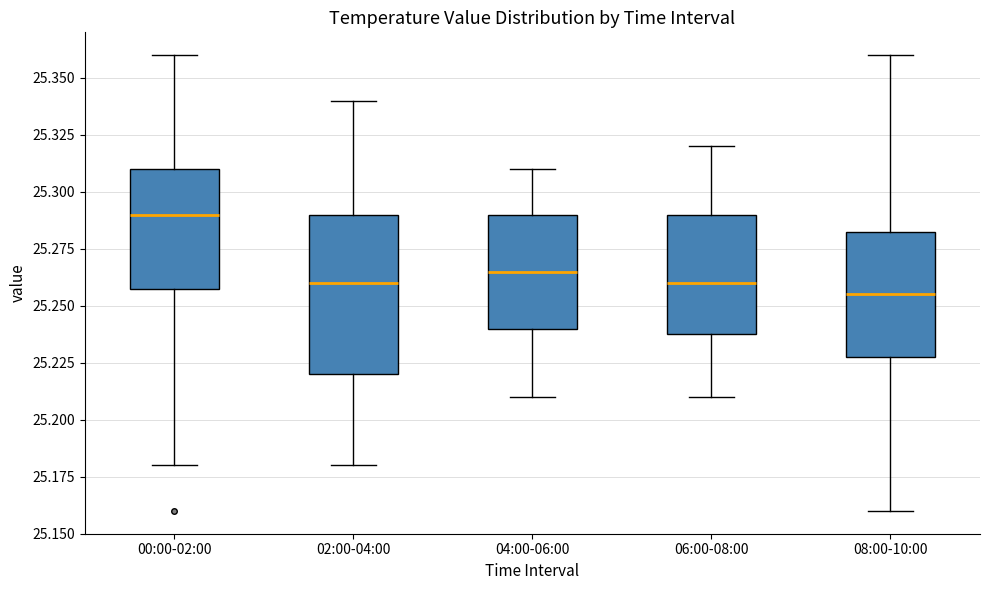

Reading left to right, read every box against the y-axis: the position of its median line, the range the box covers, and the ends of its whiskers. The values are not printed on the chart, so give them approximately, as read against the axis.

00:00-02:00: median 25.290, box 25.260 to 25.310, whiskers 25.180 to 25.360
02:00-04:00: median 25.260, box 25.220 to 25.290, whiskers 25.180 to 25.340
04:00-06:00: median 25.265, box 25.240 to 25.290, whiskers 25.210 to 25.310
06:00-08:00: median 25.260, box 25.240 to 25.290, whiskers 25.210 to 25.320
08:00-10:00: median 25.255, box 25.230 to 25.285, whiskers 25.160 to 25.360